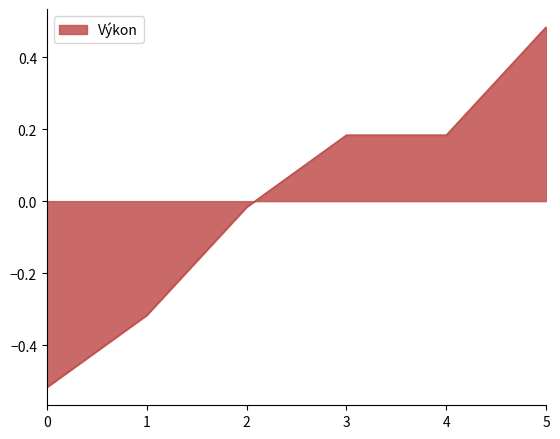

At which label is the value closest to 0?

2